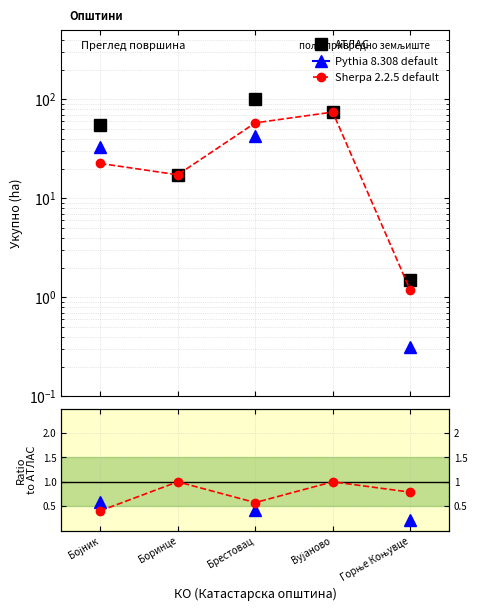

How many values in the АТЛАС series exceed 55?

3